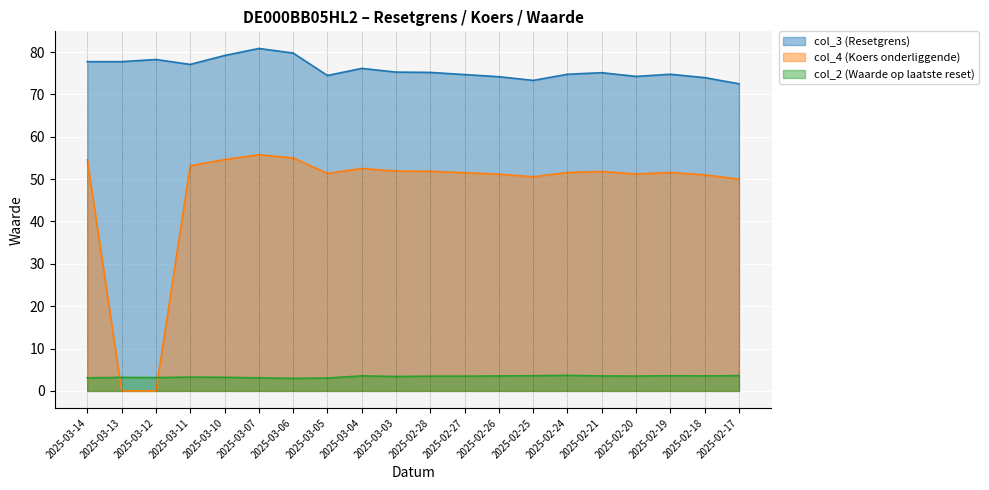

In col_3 (Resetgrens), how many points are higher than both neighbors (excluding endpoints)?

5